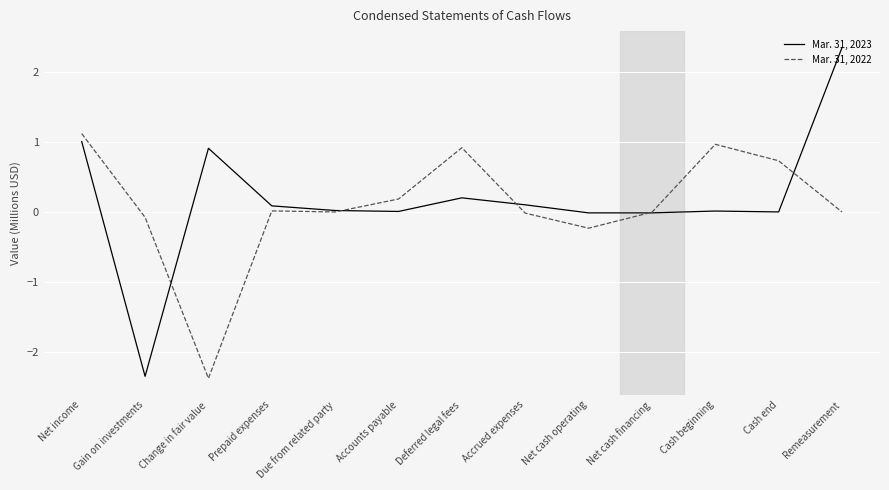

Which series changed the most between Due from related party and Remeasurement?

Mar. 31, 2023